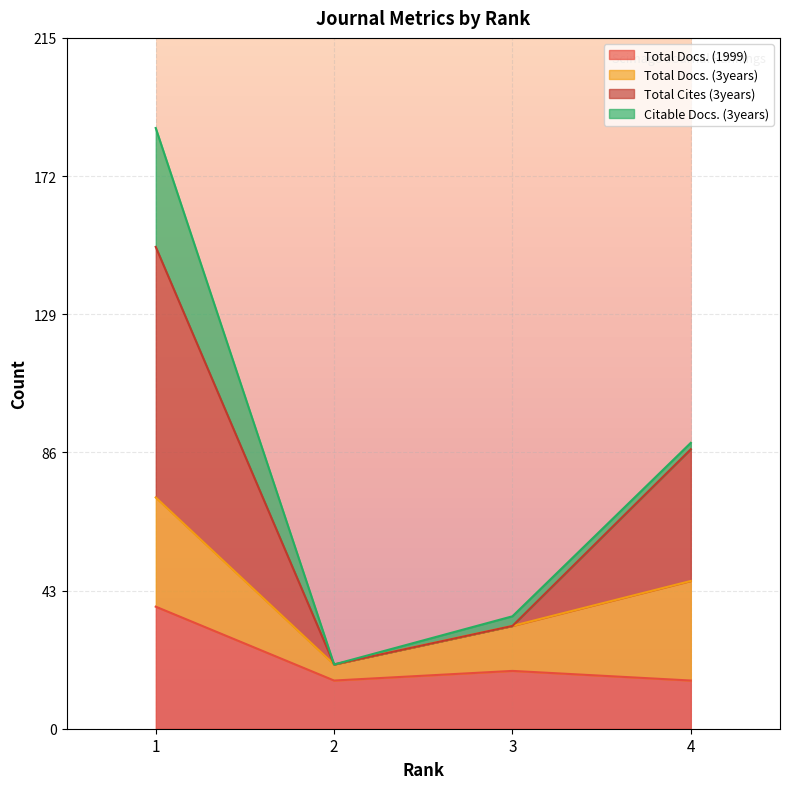

How many categories are shown in the chart?

4